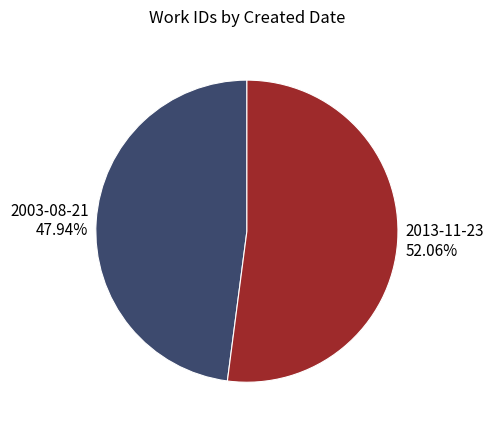

How many slices are in this pie chart?

2